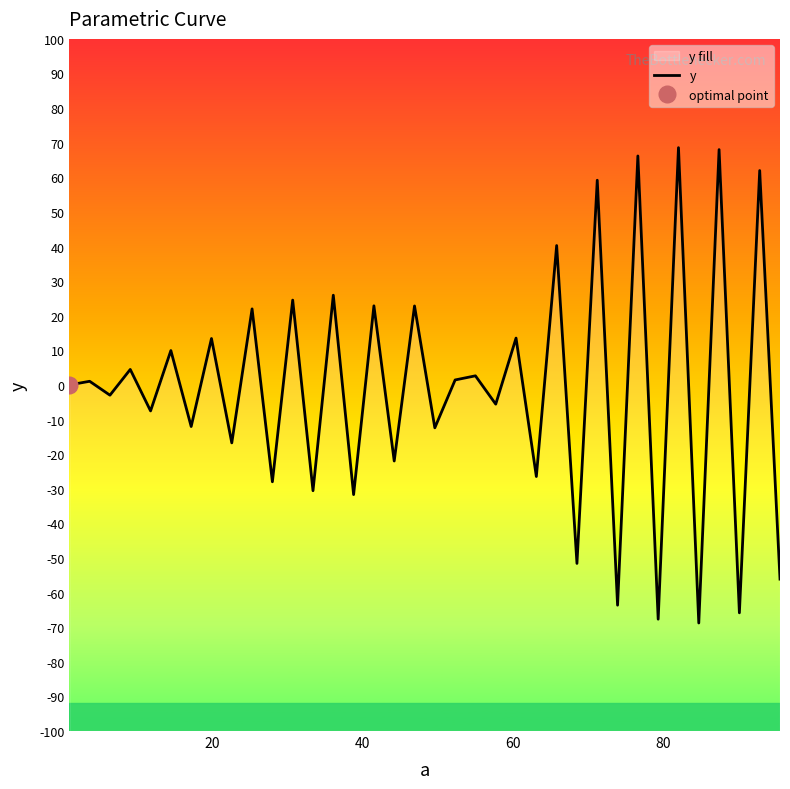

How many lines are shown in the chart?

1